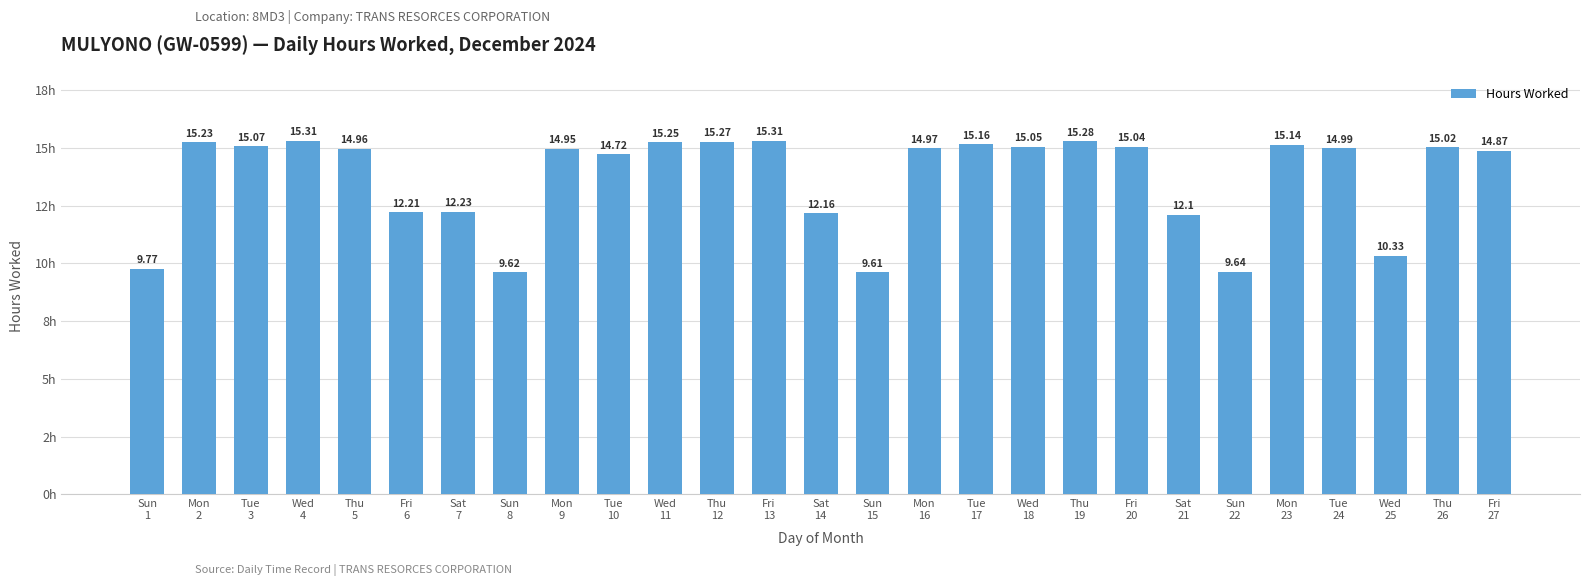

What is the label of the 17th bar from the right?

Wed
11